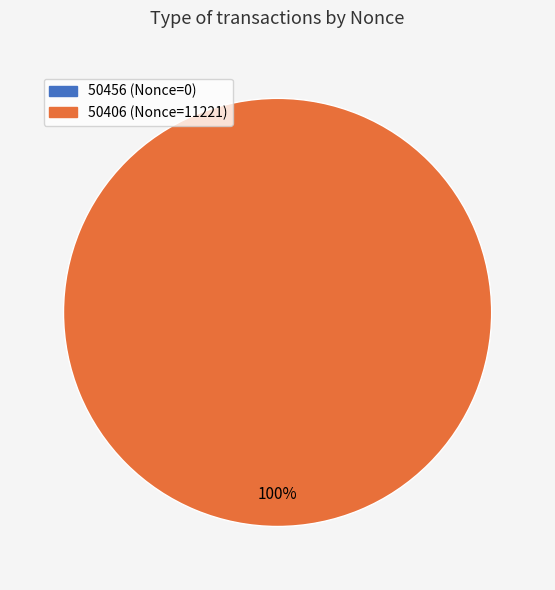

What is the total percentage of 50406 and 50456?

100.0%